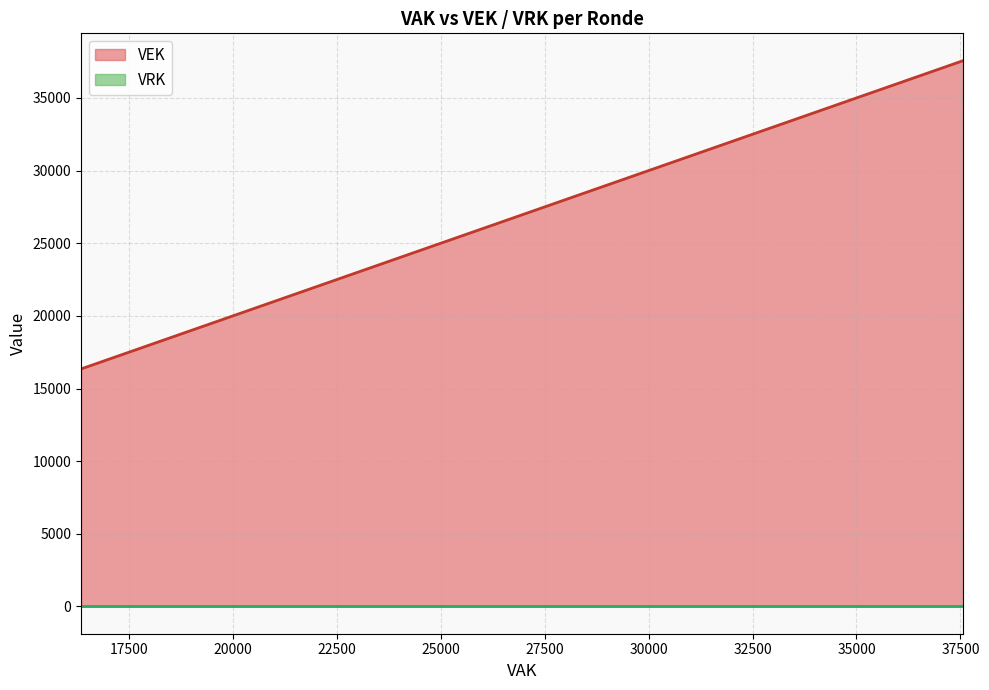

True or false: VRK and VEK cross at least once.

False